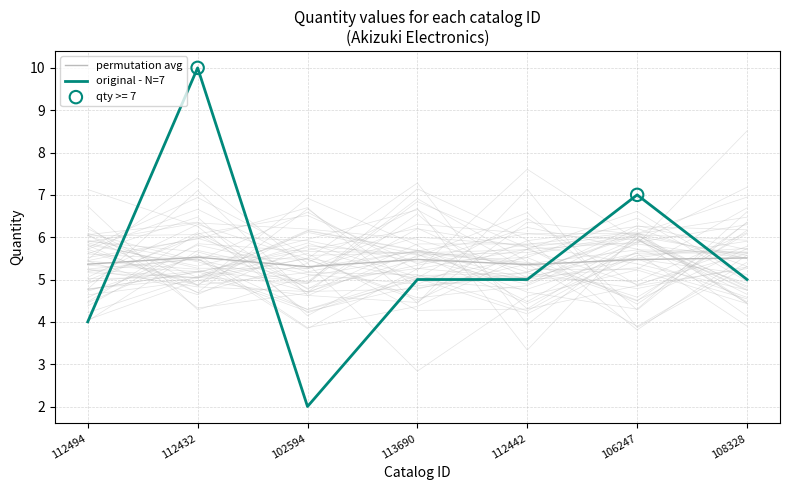

Is the value of permutation avg at 113690 greater than the value of original - N=7 at 112442?

Yes